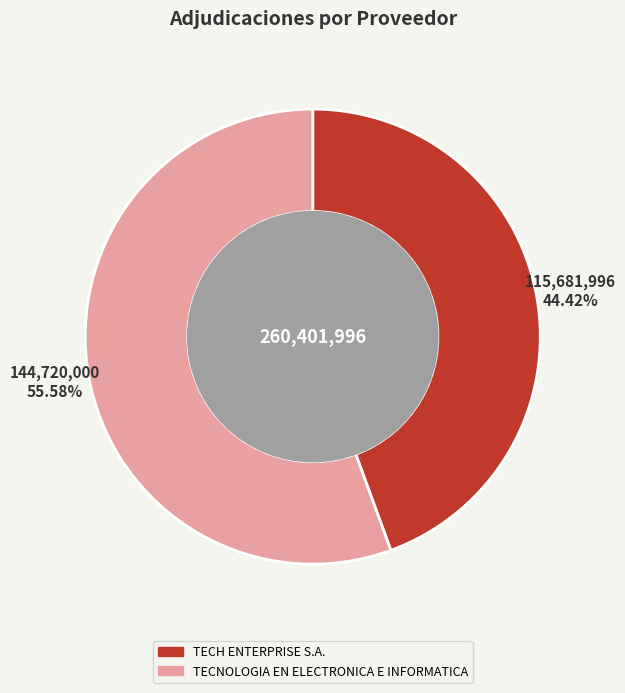

To the nearest percent, what portion does TECNOLOGIA EN ELECTRONICA E INFORMATICA represent?

56%